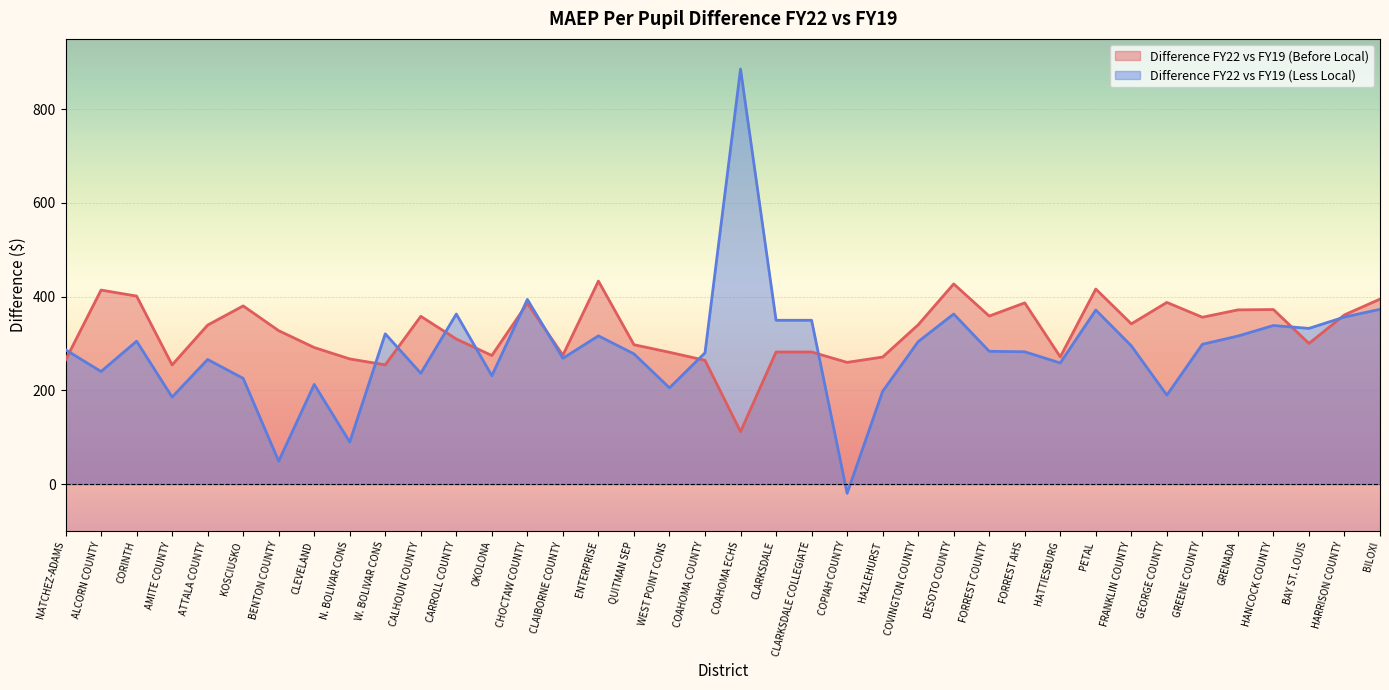

Is the value of Difference FY22 vs FY19 (Before Local) at CLAIBORNE COUNTY greater than the value of Difference FY22 vs FY19 (Less Local) at CLARKSDALE COLLEGIATE?

No